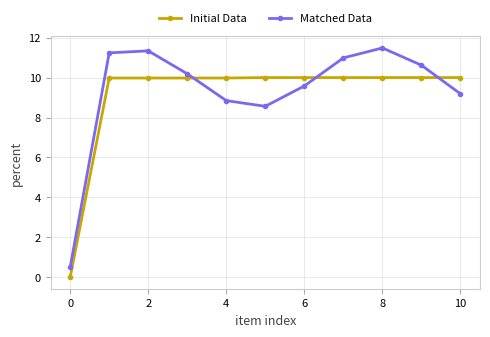

What is the greatest value displayed?

11.5